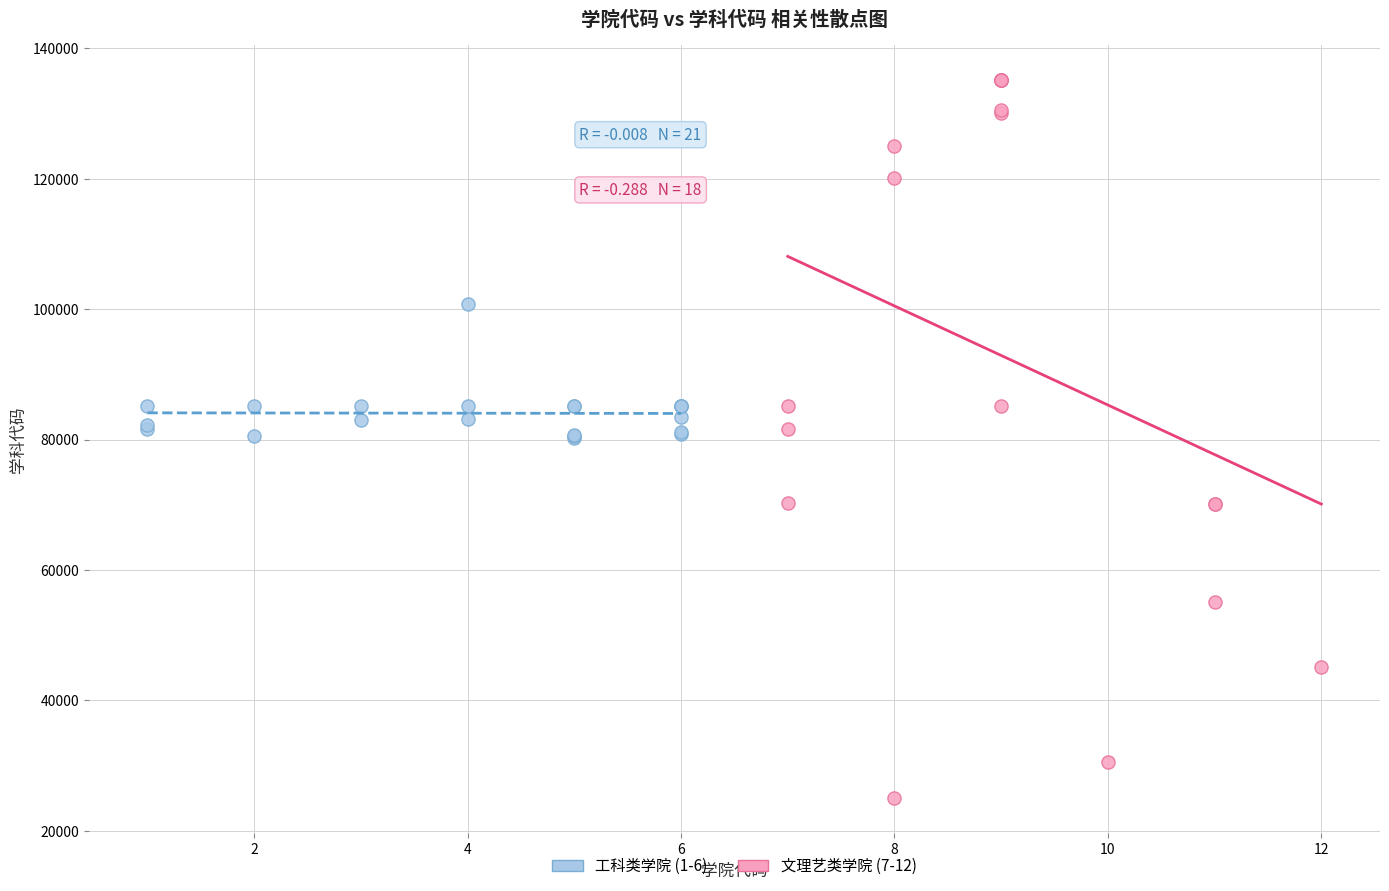

Which series reaches the minimum Y coordinate?

文理艺类学院 (7-12)